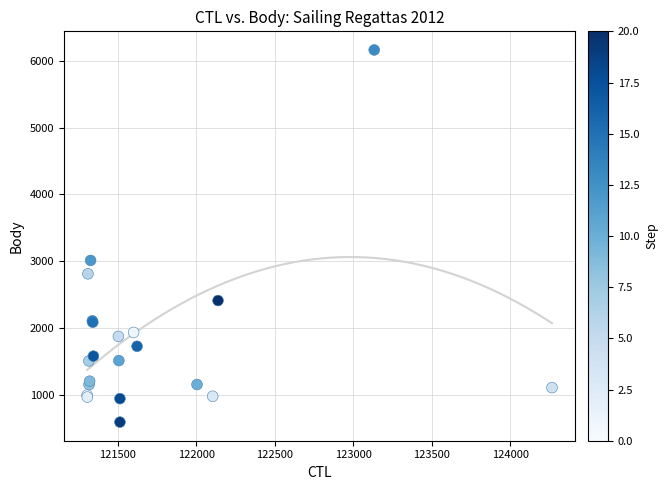

What Y value in the scatter plot is closest to 3377?

3012